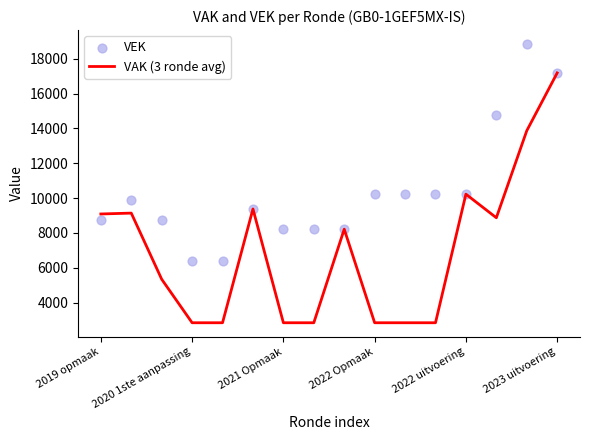

Is the value of VAK (3 ronde avg) at 11 greater than the value of VEK at 13?

No